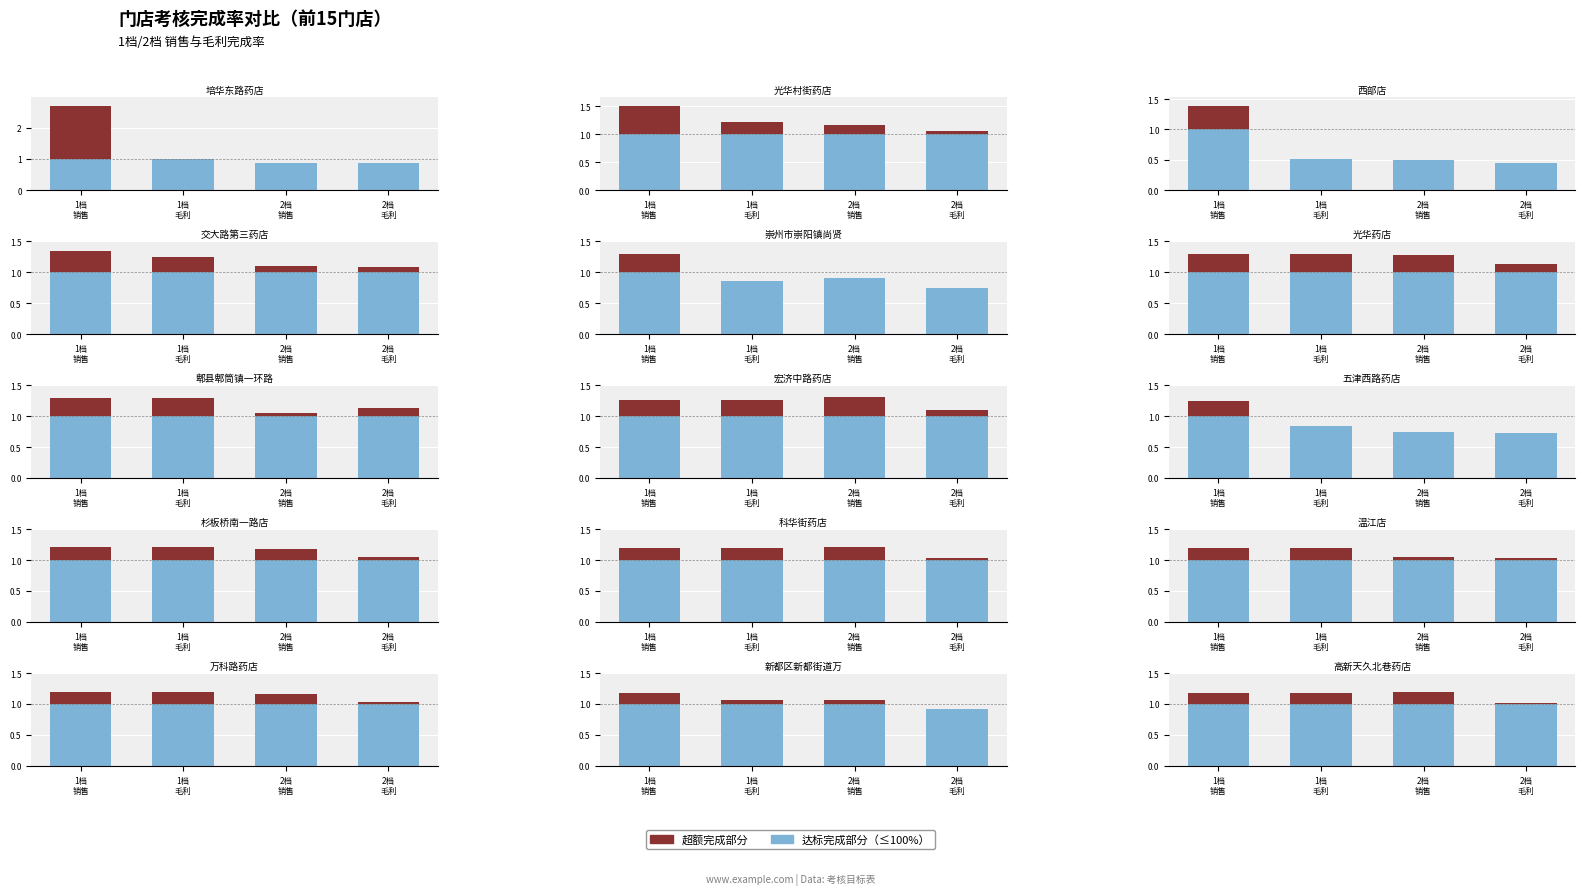

At how many categories does at least one series exceed 0?

4